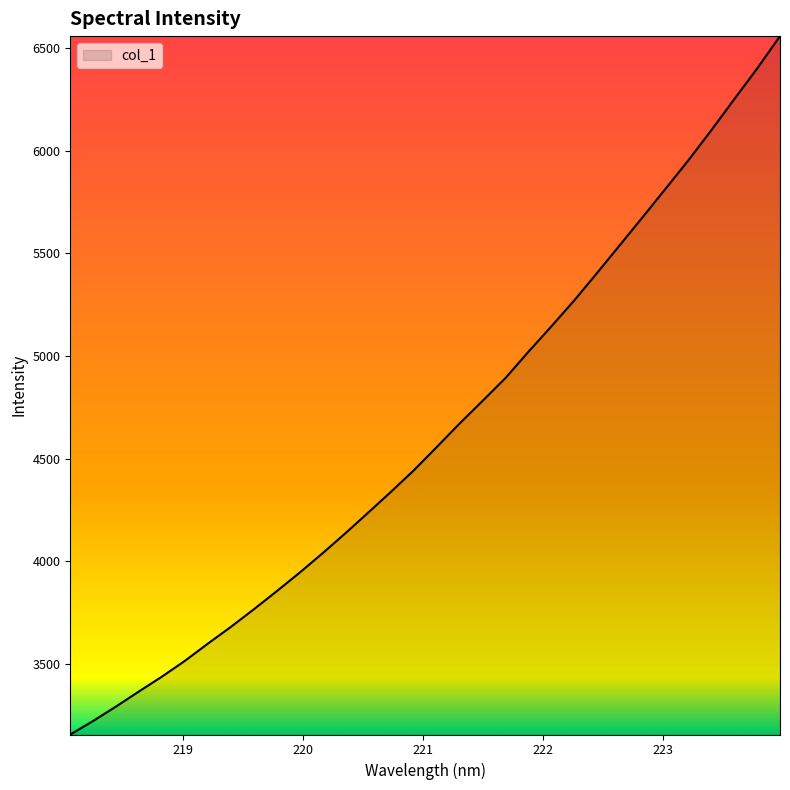

Reading right to left, what are all the values shown in this chart?

6557.4	6399.6	6250.3	6099.7	5953.6	5814.8	5676.5	5539.9	5403.7	5269.7	5143.4	5020.1	4892.4	4781.2	4671.3	4556.6	4443.4	4338.6	4236.7	4135.7	4037.9	3943.7	3853.4	3765.3	3679.8	3598.6	3514.9	3438.1	3366.2	3292.7	3222.4	3156.3